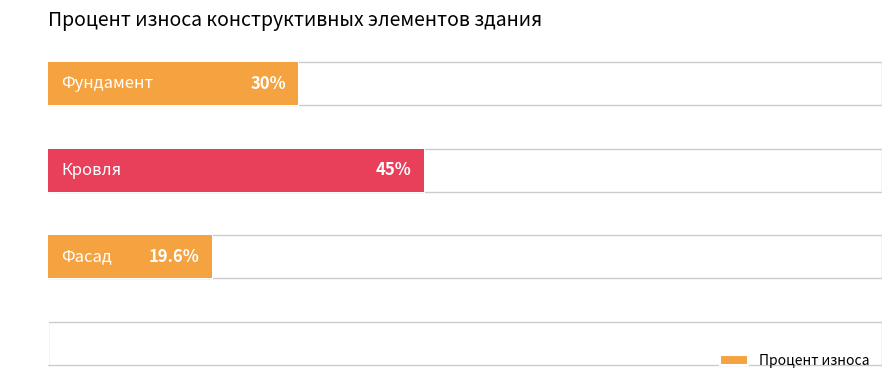

Reading left to right, list all the values displayed in this chart.

30.0	45.0	19.6	0.0